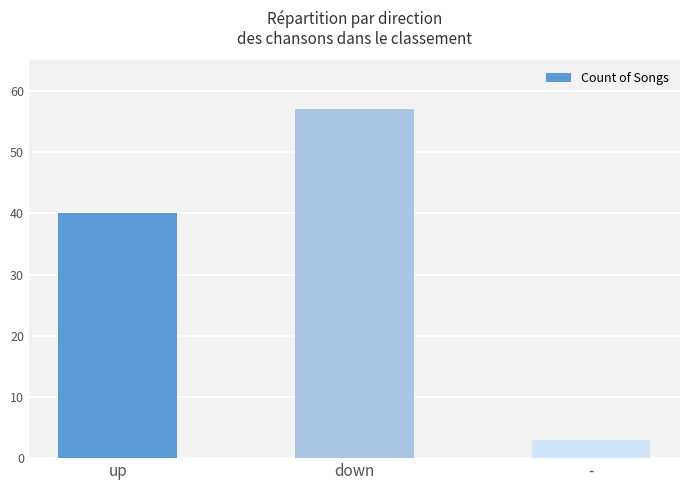

List the labels in order of value, largest first.

down, up, -